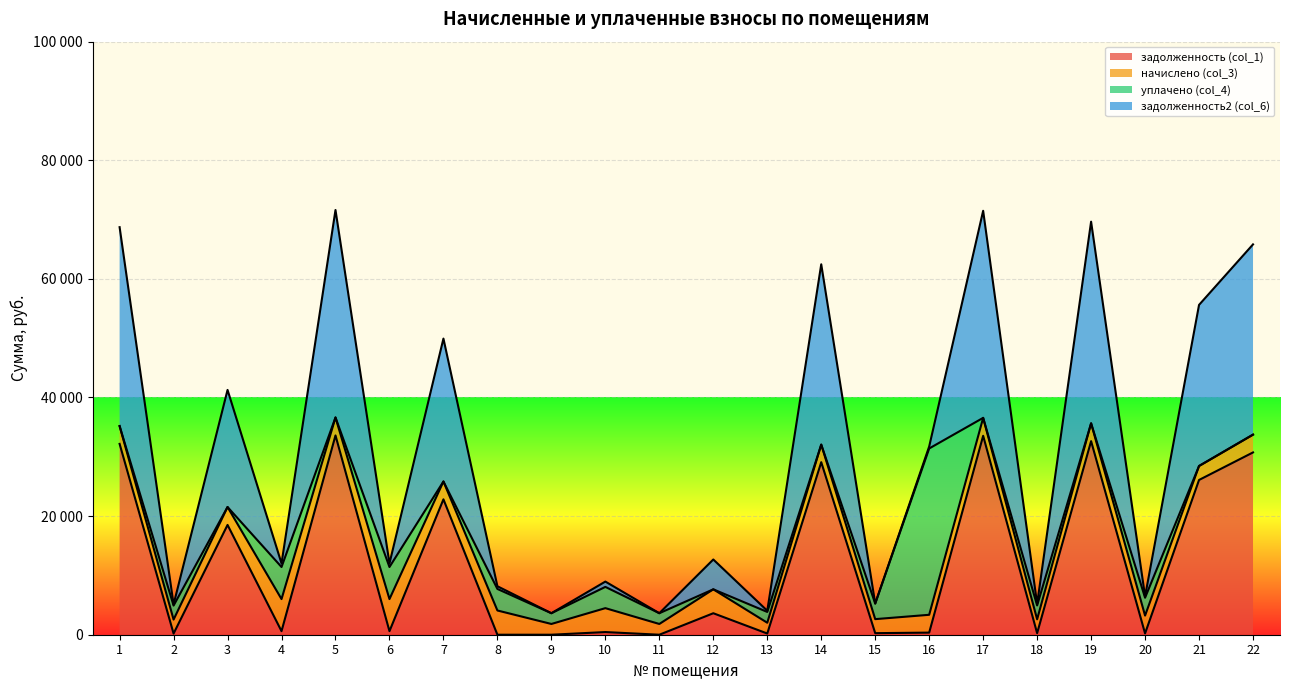

What are all the series names shown in the legend?

задолженность (col_1), начислено (col_3), уплачено (col_4), задолженность2 (col_6)